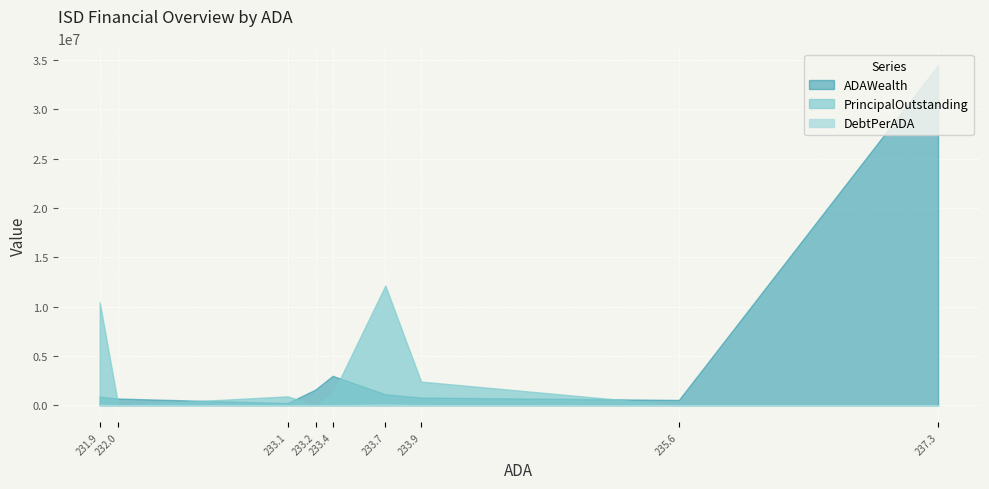

At which category does PrincipalOutstanding reach its first local valley?

232.0